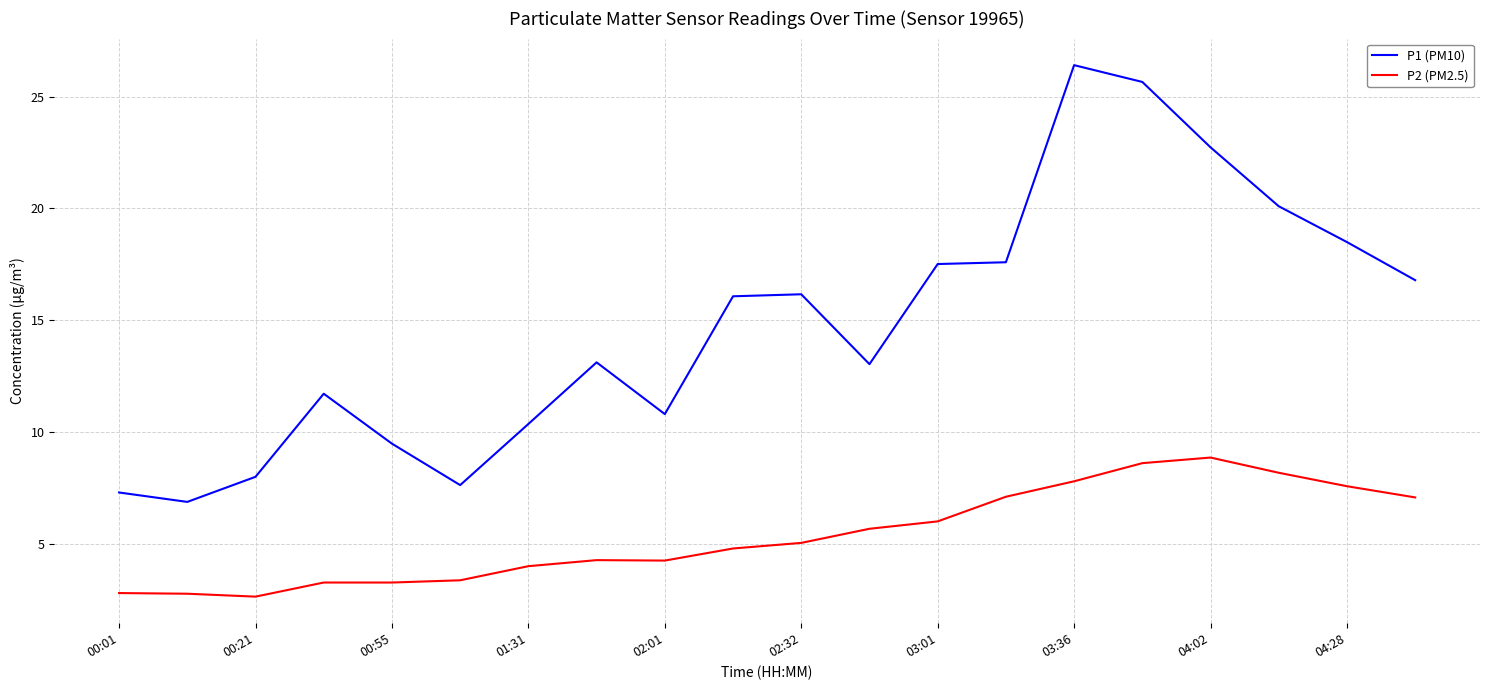

Which series has the largest range (max minus min)?

P1 (PM10)